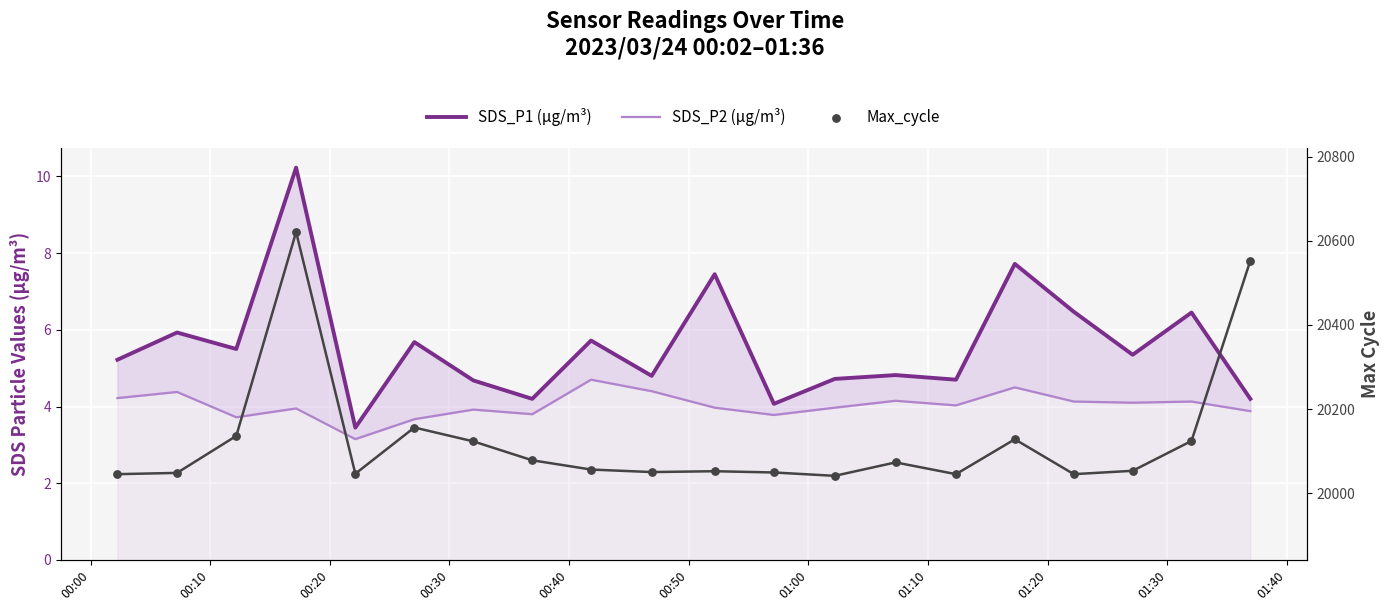

At how many categories does at least one series exceed 11167?

20